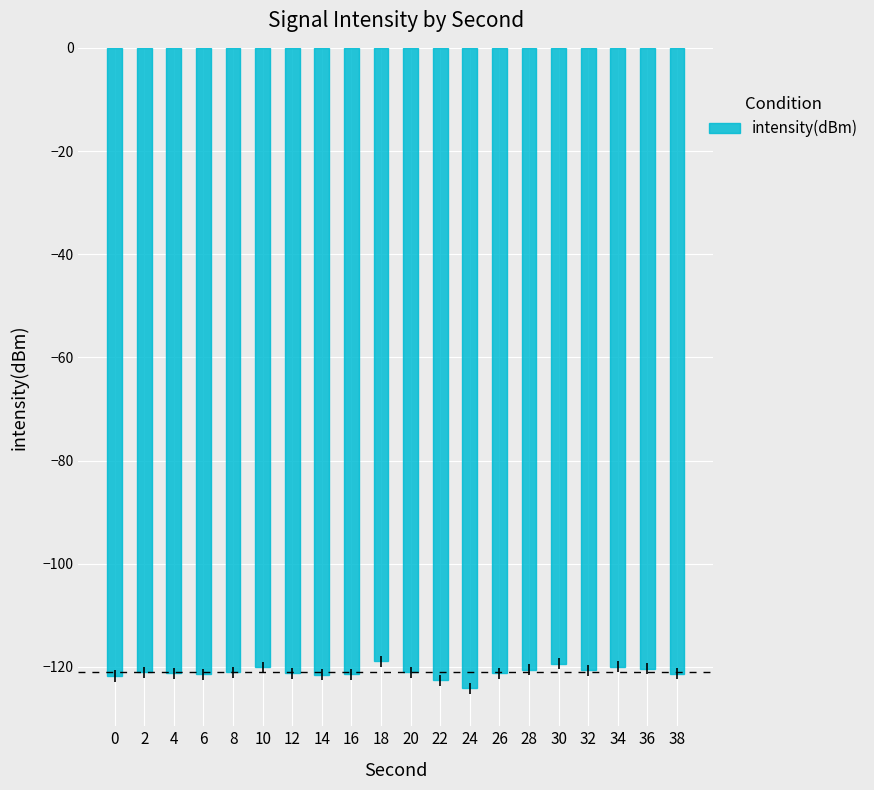

What is the greatest value displayed?

-118.9